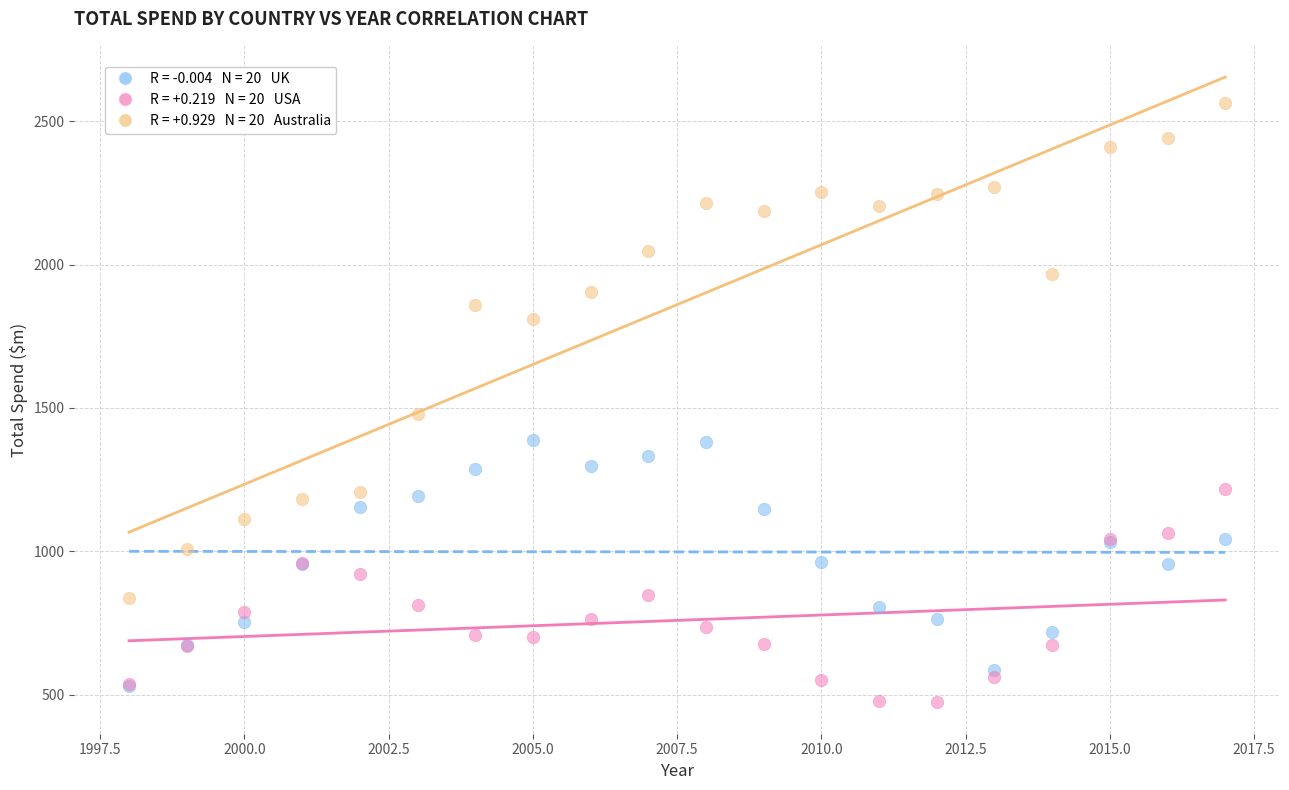

Across all series, what Y value is closest to 1517?

1477.7